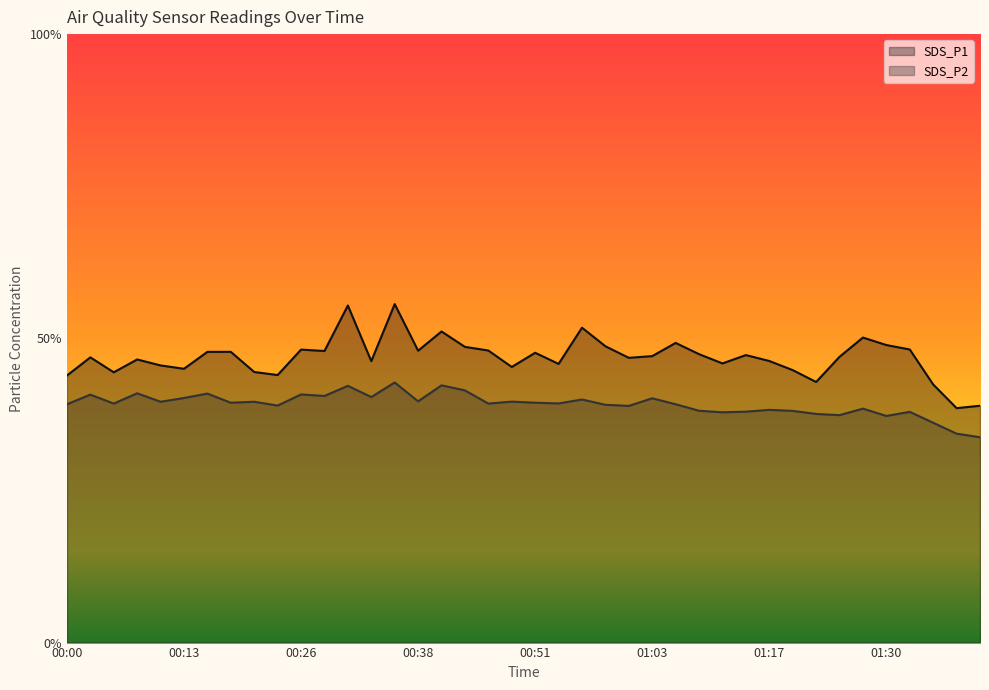

Reading left to right, extract all data points from this chart.

SDS_P1: 00:00=43.9	00:03=46.9	00:05=44.4	00:08=46.5	00:10=45.5	00:13=45.0	00:15=47.8	00:18=47.8	00:21=44.5	00:23=44.0	00:26=48.1	00:28=47.9	00:31=55.4	00:33=46.2	00:36=55.6	00:38=48.0	00:41=51.1	00:43=48.6	00:46=48.0	00:48=45.3	00:51=47.6	00:53=45.8	00:56=51.8	00:58=48.7	01:01=46.8	01:03=47.1	01:06=49.2	01:09=47.4	01:11=45.9	01:14=47.2	01:17=46.3	01:20=44.8	01:22=42.8	01:25=47.0	01:27=50.1	01:30=48.9	01:33=48.2	01:35=42.4	01:38=38.5	01:40=38.9
SDS_P2: 00:00=39.2	00:03=40.8	00:05=39.3	00:08=41.0	00:10=39.6	00:13=40.2	00:15=40.9	00:18=39.4	00:21=39.6	00:23=39.0	00:26=40.8	00:28=40.5	00:31=42.2	00:33=40.4	00:36=42.8	00:38=39.6	00:41=42.3	00:43=41.5	00:46=39.3	00:48=39.6	00:51=39.4	00:53=39.3	00:56=40.0	00:58=39.1	01:01=38.9	01:03=40.1	01:06=39.2	01:09=38.1	01:11=37.9	01:14=38.0	01:17=38.2	01:20=38.1	01:22=37.6	01:25=37.4	01:27=38.5	01:30=37.2	01:33=37.9	01:35=36.1	01:38=34.3	01:40=33.8